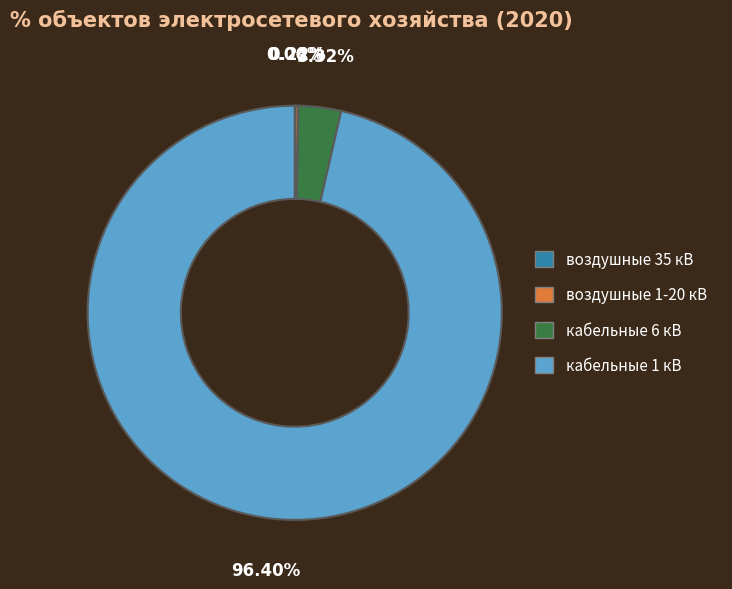

Which slice represents more than half of the pie?

кабельные 1 кВ